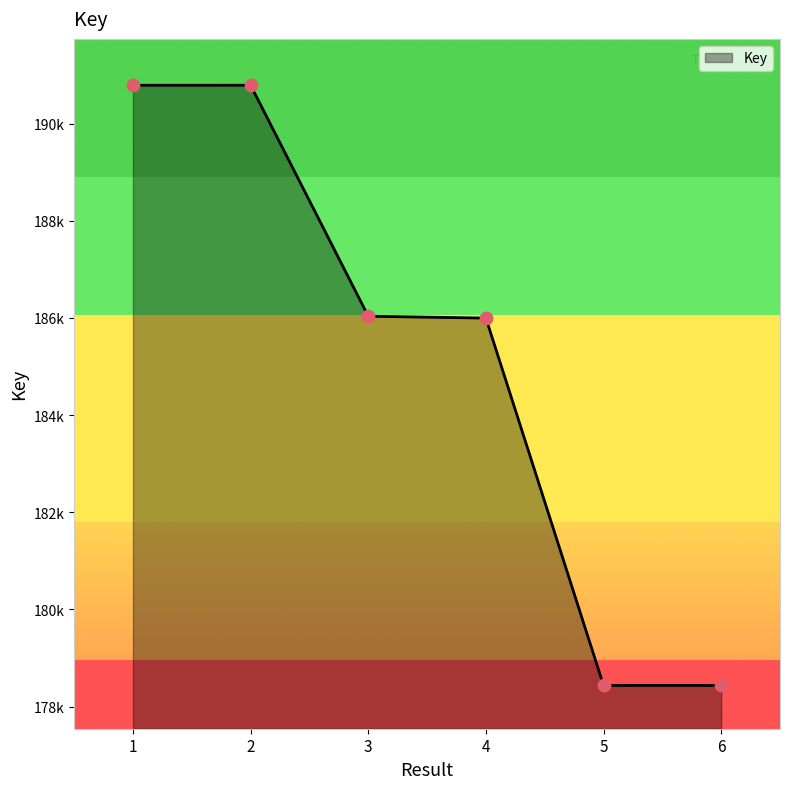

Is this an area chart (filled region under the line)?

Yes